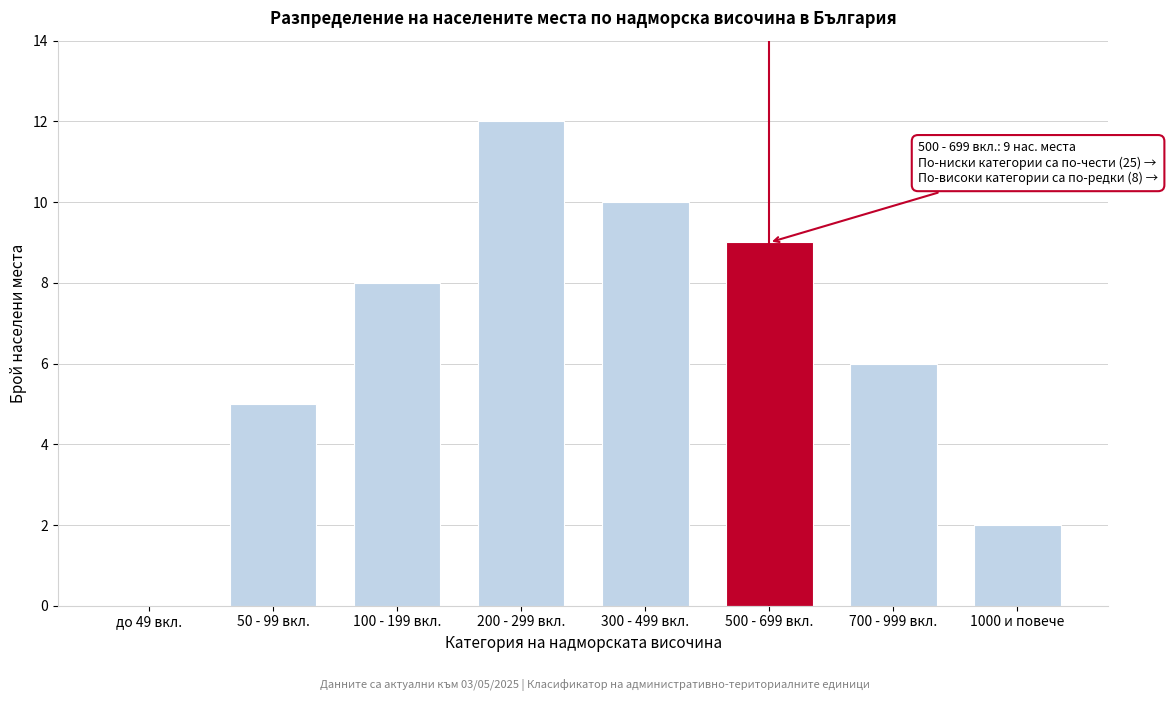

Reading left to right, list all the values displayed in this chart.

до 49 вкл.=0	50 - 99 вкл.=5	100 - 199 вкл.=8	200 - 299 вкл.=12	300 - 499 вкл.=10	500 - 699 вкл.=9	700 - 999 вкл.=6	1000 и повече=2